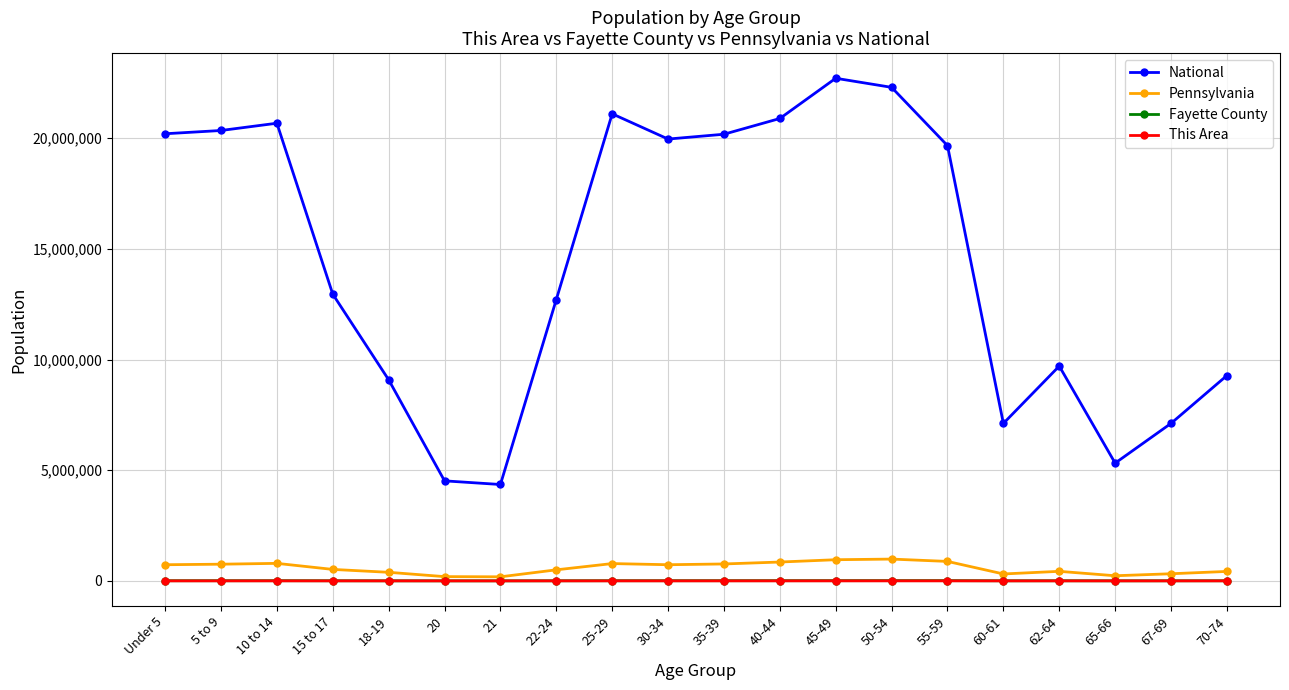

Between 22-24 and 50-54, which series saw the biggest shift?

National